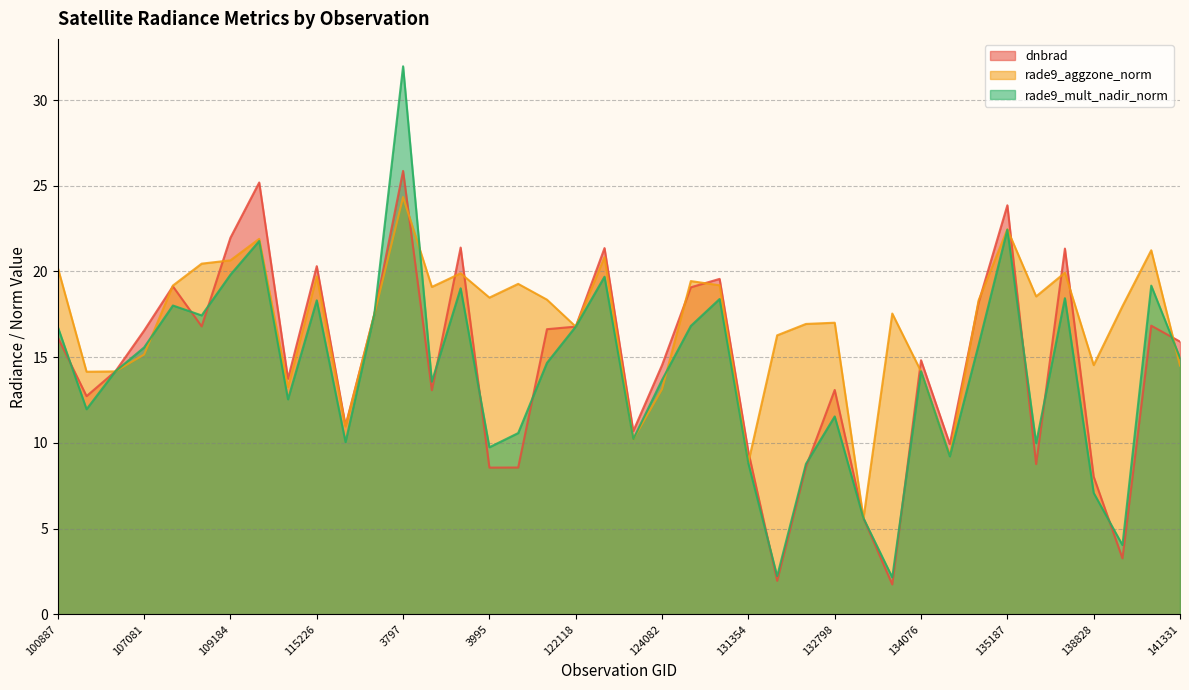

What is the sum of the rade9_mult_nadir_norm values at 6551 and 122118?

26.8